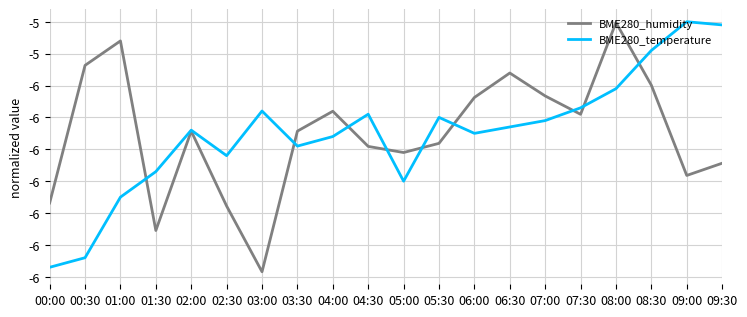

What is the minimum value for BME280_humidity?

-6.1